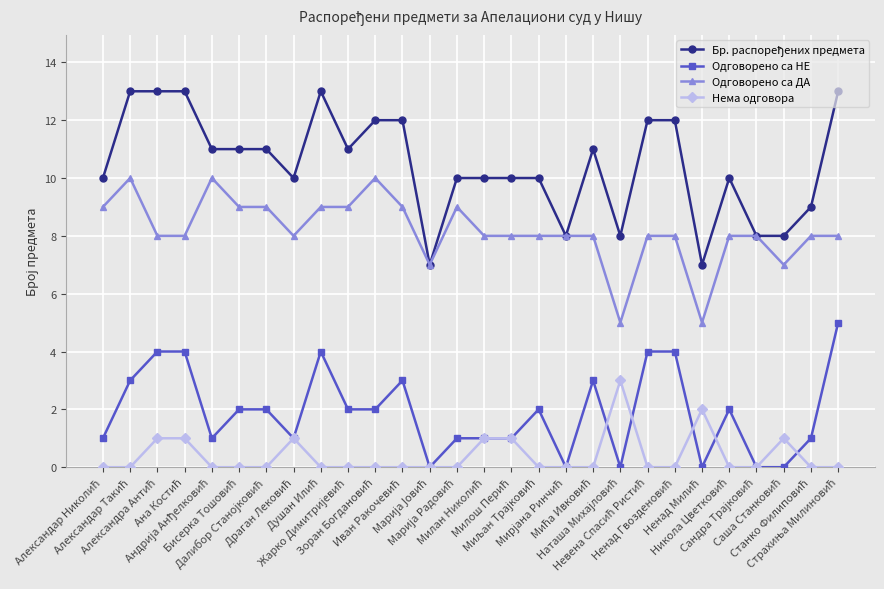

What is the maximum value for Нема одговора?

3